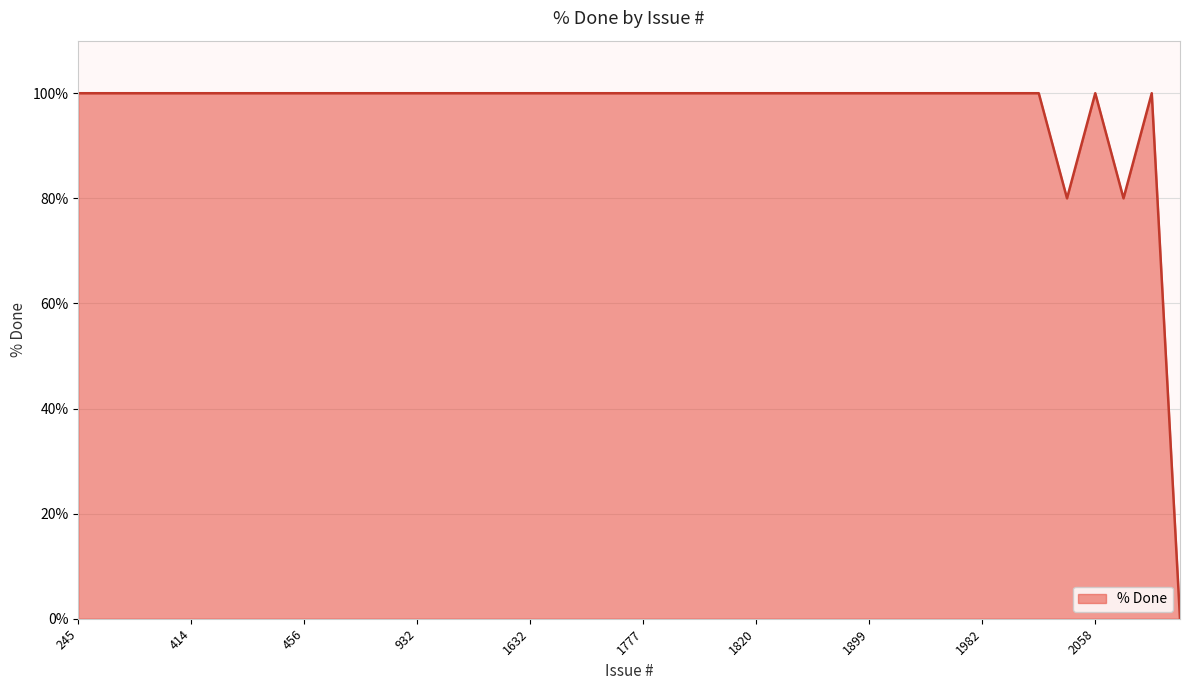

How many lines are shown in the chart?

1